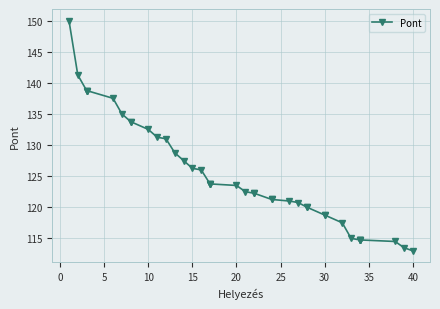

Is it true that the value at 30 is 30.6?

False